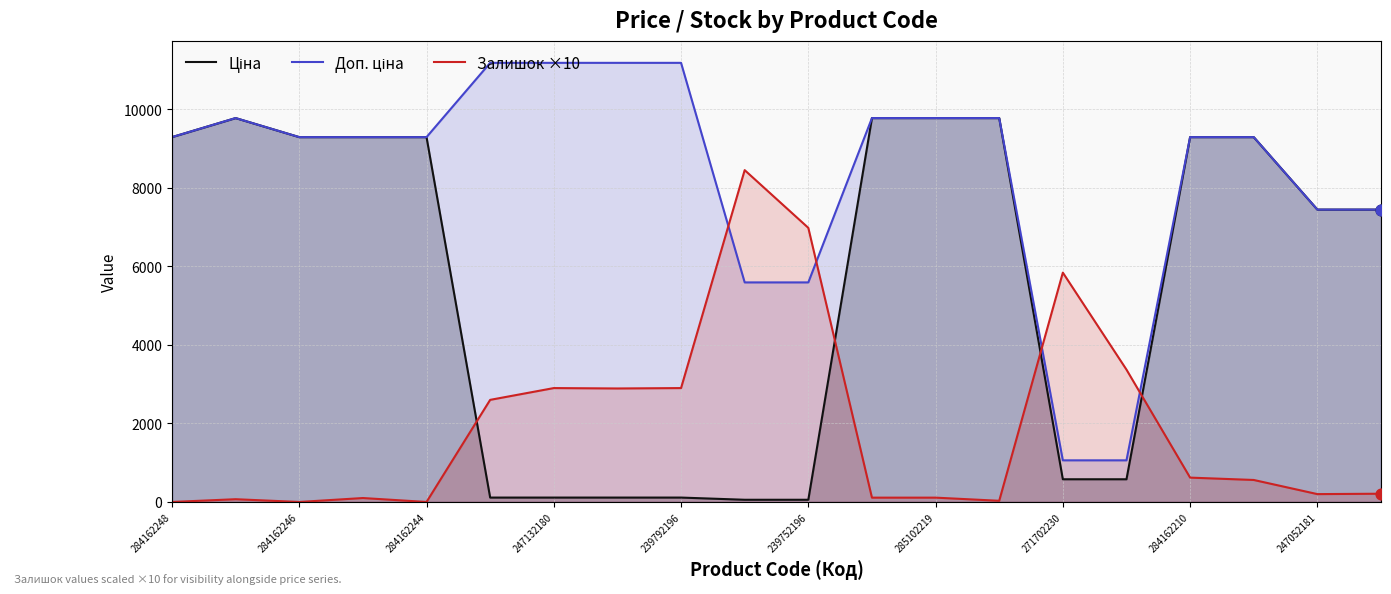

At which category is the sum across all series the highest?

11